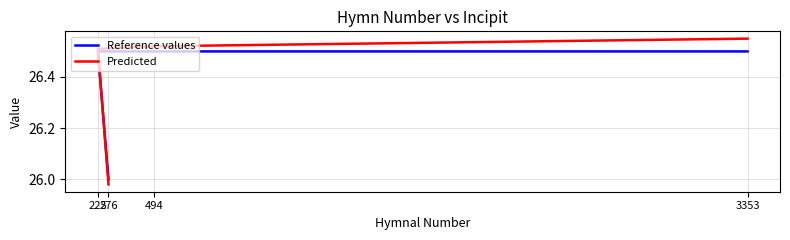

What is the highest value of the Reference values series?

26.5